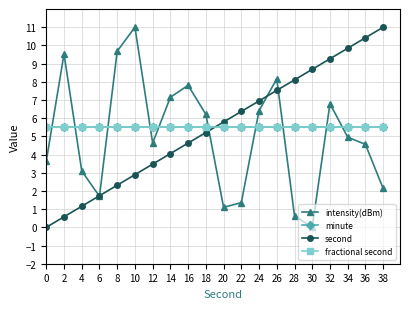

Which category has the lowest value in the intensity(dBm) series?

30